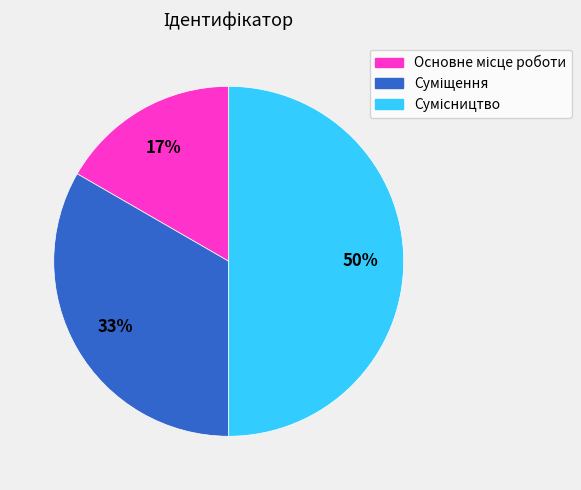

To the nearest percent, what is the difference between the largest and smallest slice percentages?

33%